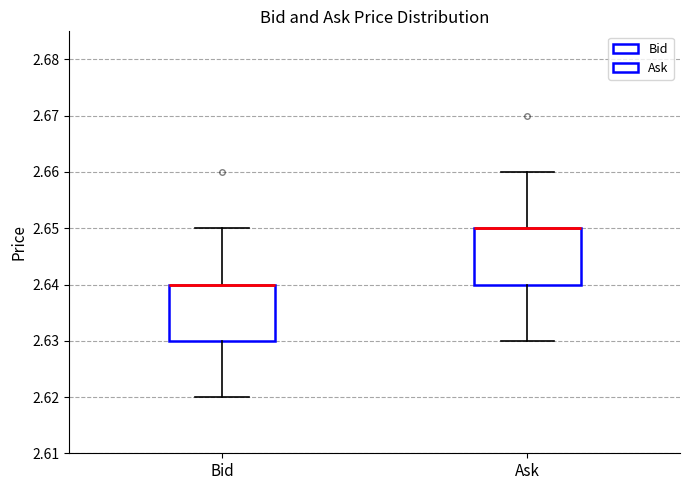

Reading left to right, transcribe this box plot: for each box, give where its median line is, the range the box spans, and where its two whiskers end, as read against the y-axis. The values are not printed on the chart, so give them approximately, as read against the axis.

Bid: median 2.64 (drawn on the box's upper edge), box 2.63 to 2.64, whiskers 2.62 to 2.65
Ask: median 2.65 (drawn on the box's upper edge), box 2.64 to 2.65, whiskers 2.63 to 2.66